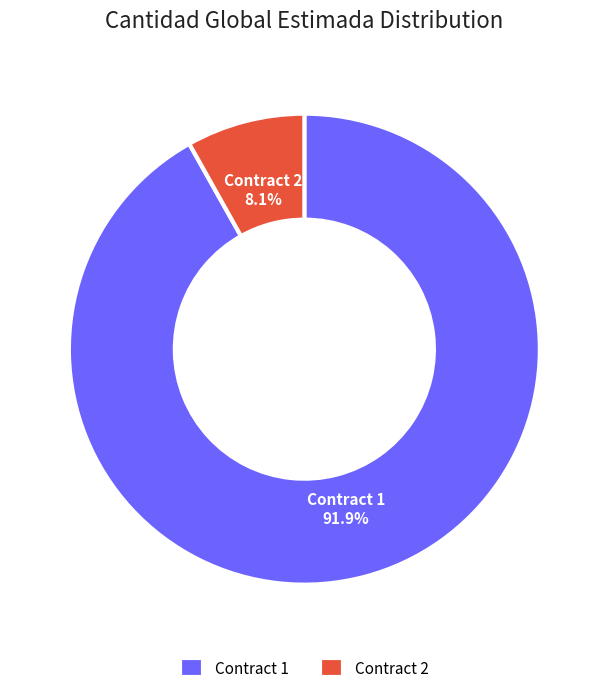

Rank the categories by value from highest to lowest.

Contract 1, Contract 2